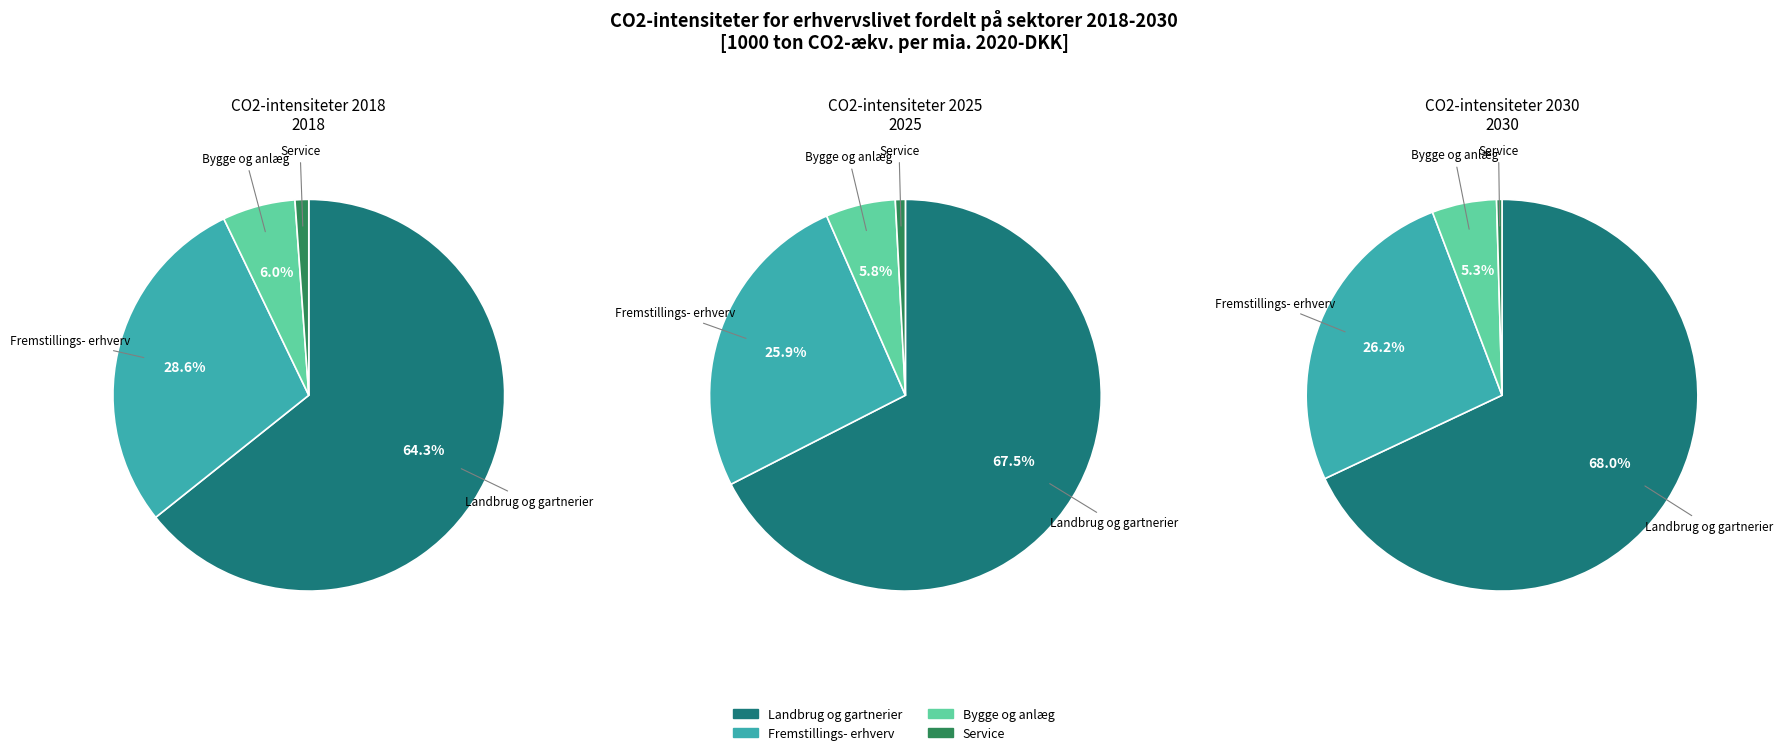

To the nearest percent, what is the difference between the largest and smallest slice percentages?

68%